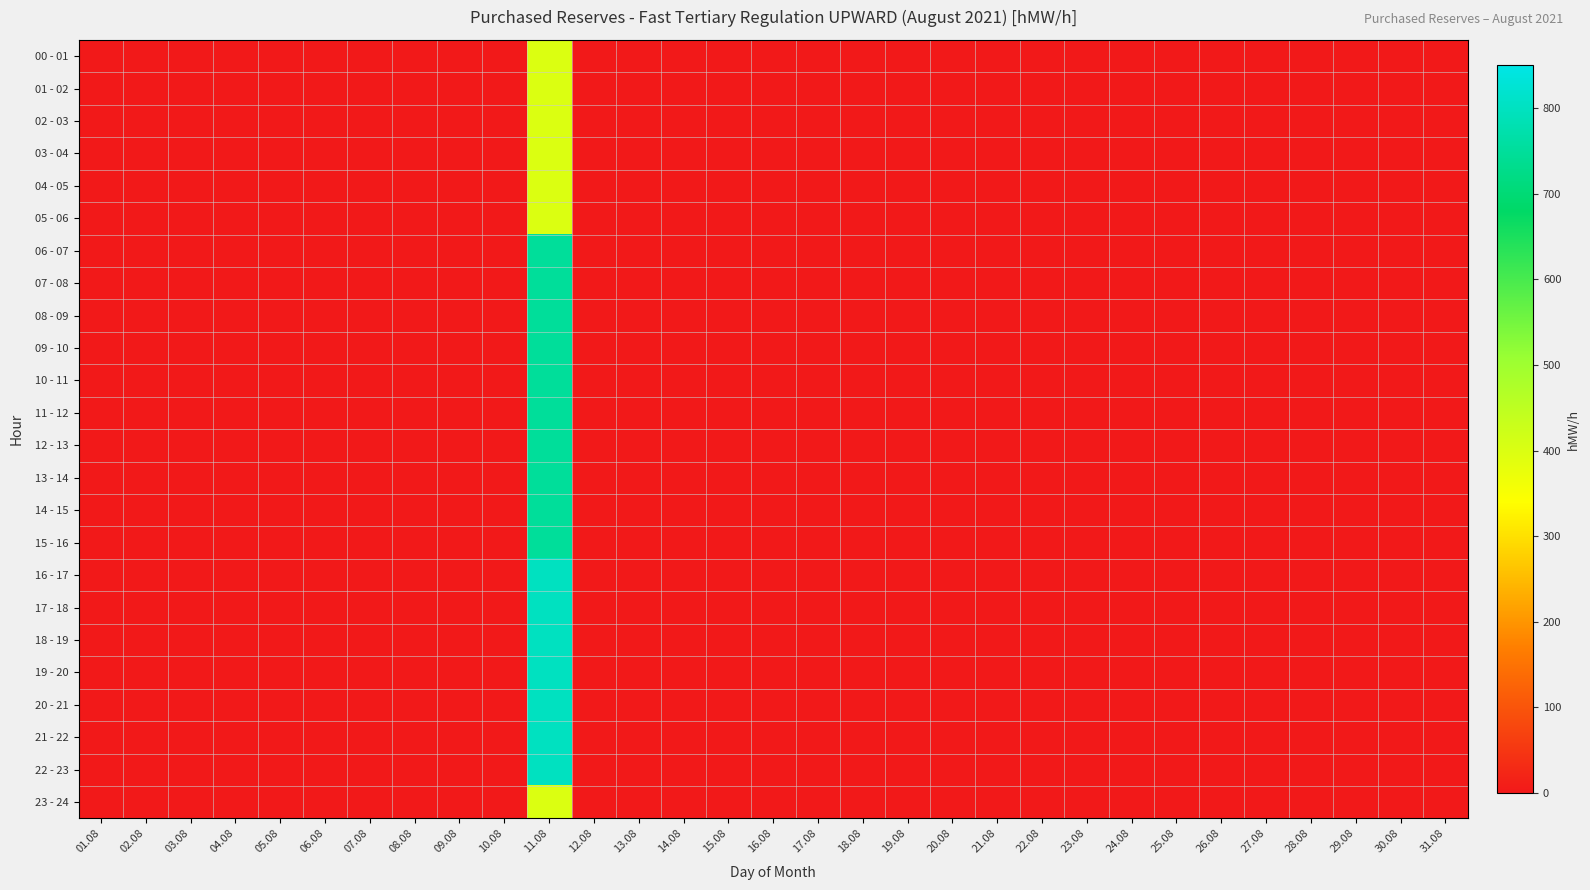

Which category has the lowest value across all series?

01.08